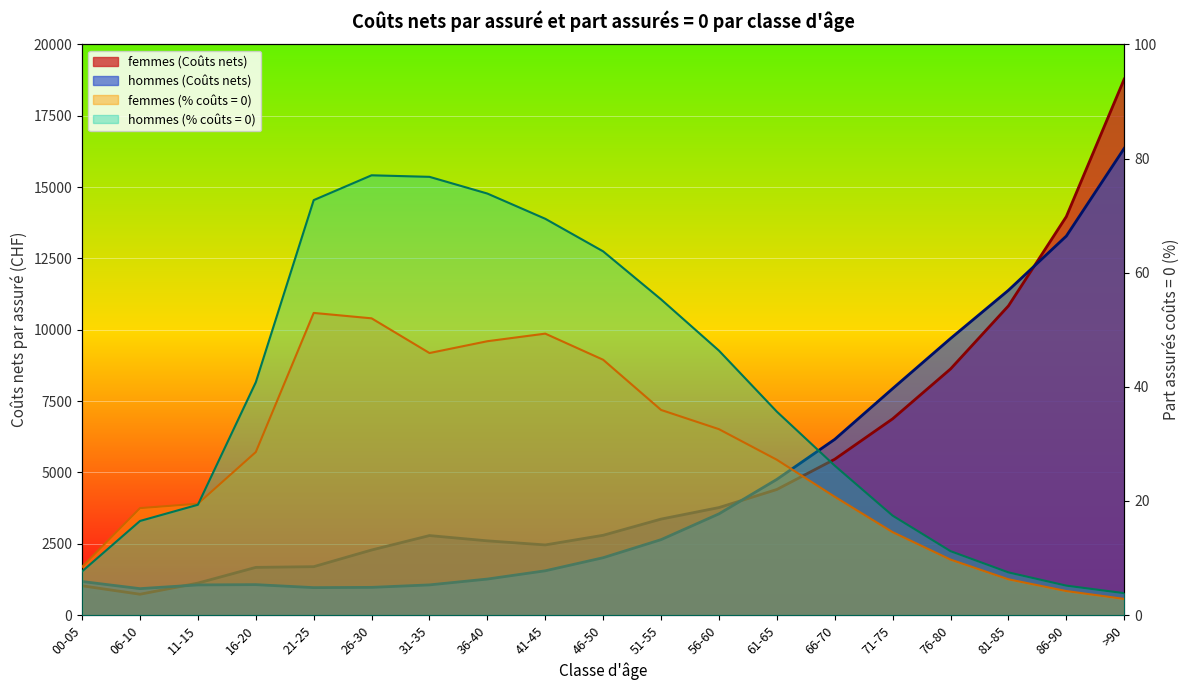

At which category is the sum across all series the highest?

>90